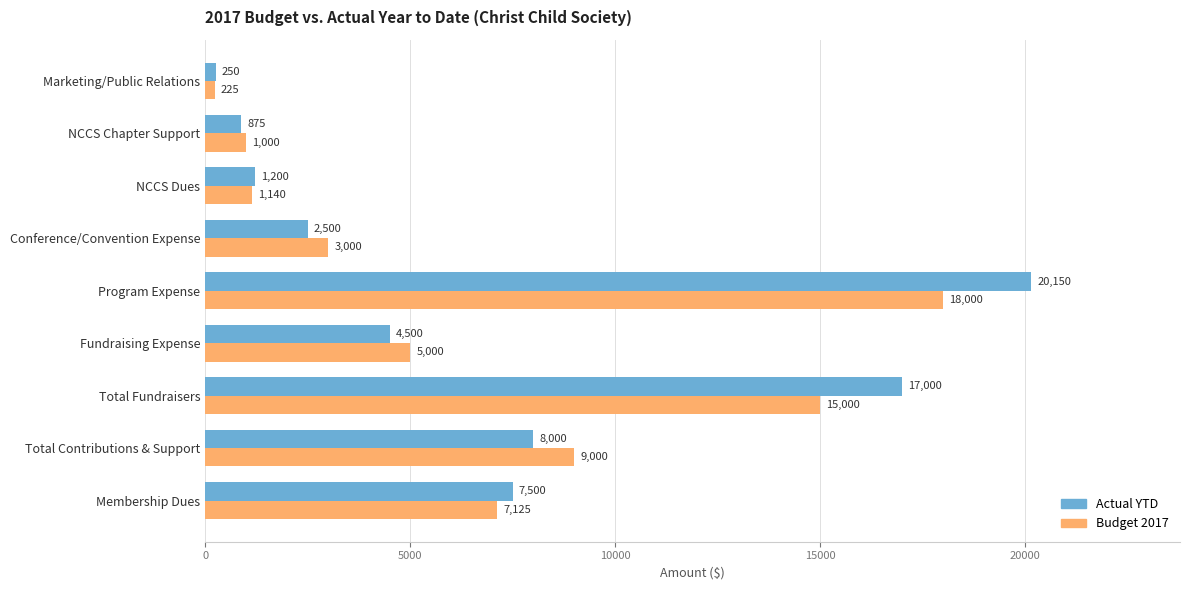

Which series has the largest total across all categories?

Actual YTD